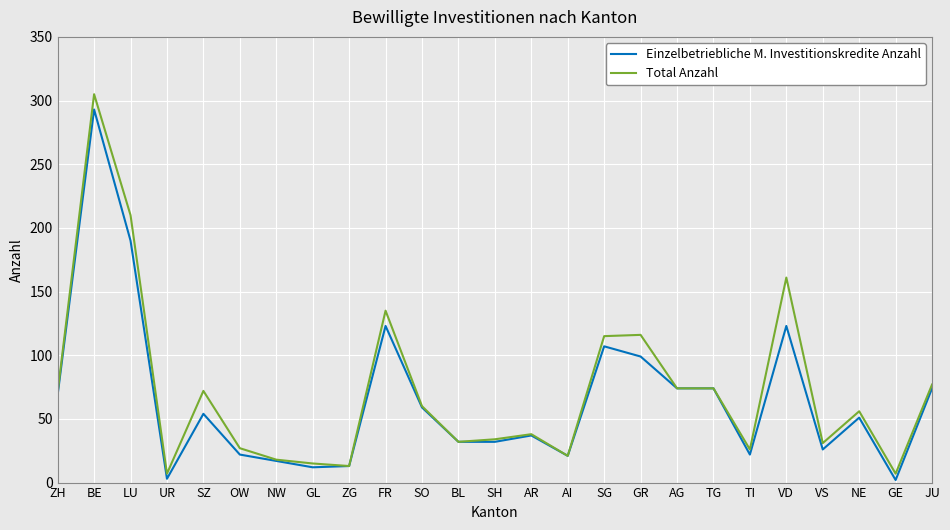

How many lines are shown in the chart?

2